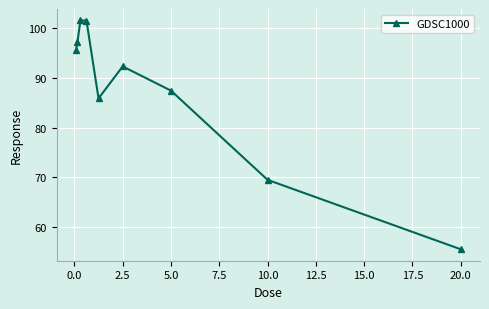

What is the average value?

87.3